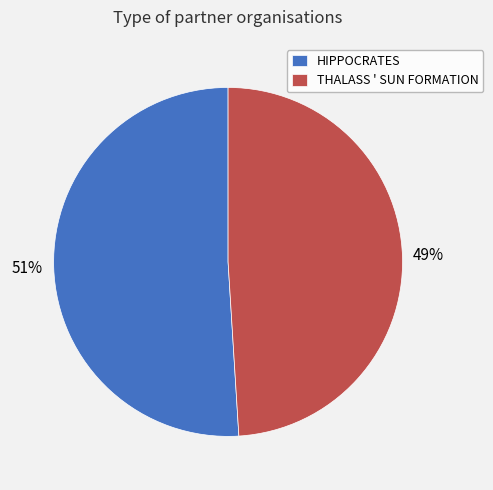

Does HIPPOCRATES represent more than half of the total?

Yes